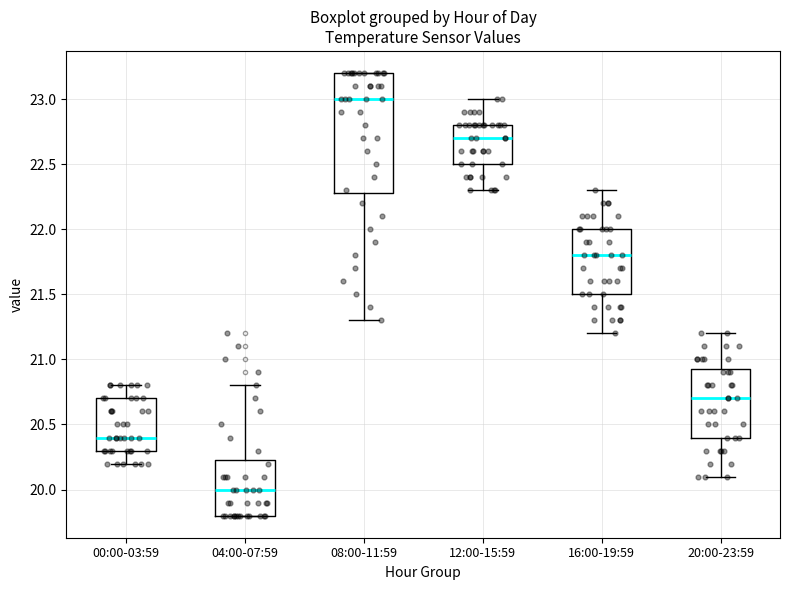

Reading left to right, read every box against the y-axis: the position of its median line, the range the box covers, and the ends of its whiskers. The values are not printed on the chart, so give them approximately, as read against the axis.

00:00-03:59: median 20.40, box 20.30 to 20.70, whiskers 20.20 to 20.80
04:00-07:59: median 20.00, box 19.80 to 20.25, whiskers 19.80 to 20.80
08:00-11:59: median 23.00, box 22.30 to 23.20, whiskers 21.30 to 23.20
12:00-15:59: median 22.70, box 22.50 to 22.80, whiskers 22.30 to 23.00
16:00-19:59: median 21.80, box 21.50 to 22.00, whiskers 21.20 to 22.30
20:00-23:59: median 20.70, box 20.40 to 20.95, whiskers 20.10 to 21.20